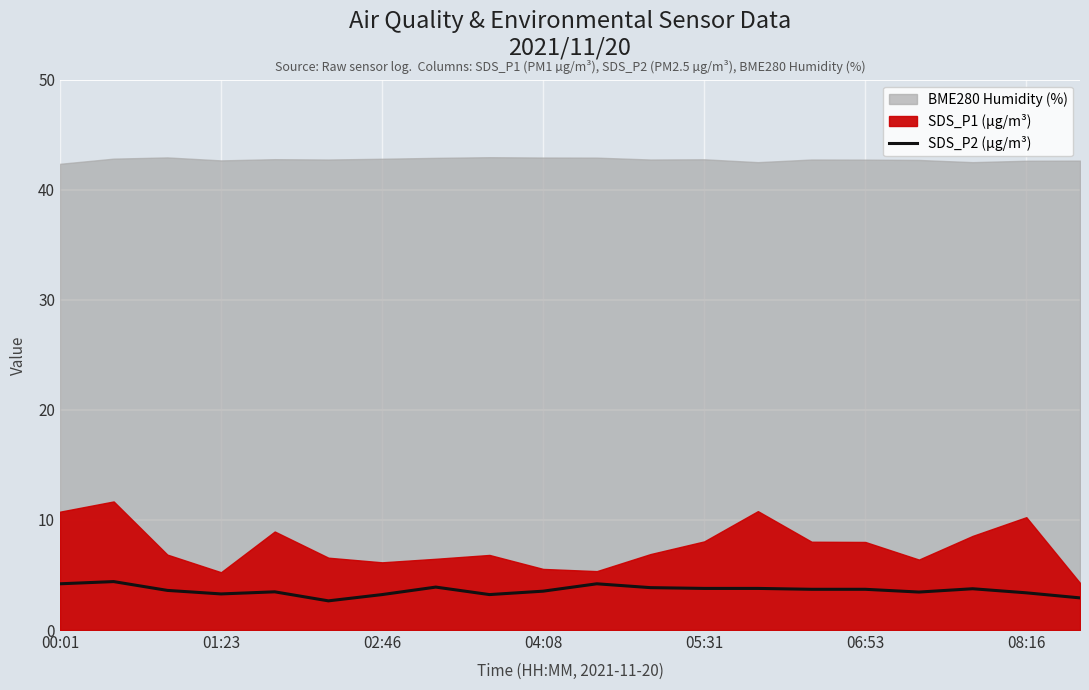

What is the highest value of the SDS_P2 (µg/m³) series?

4.4